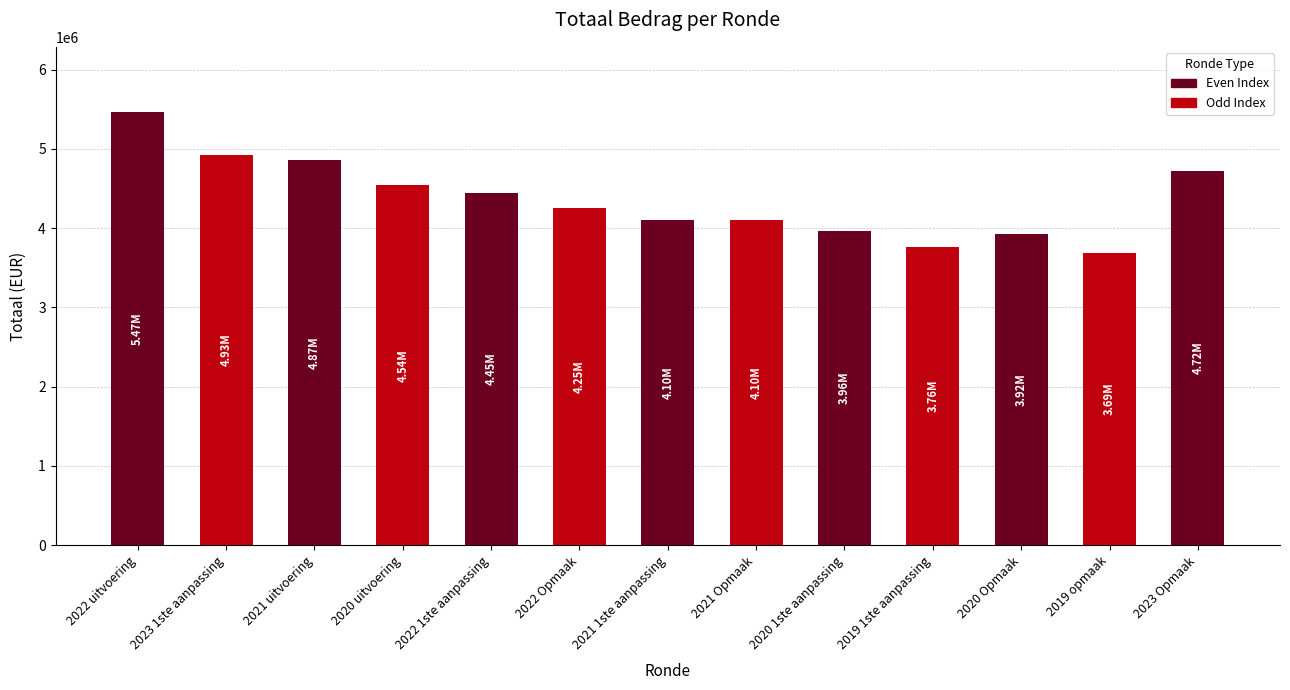

What is the minimum value shown in the chart?

3691385